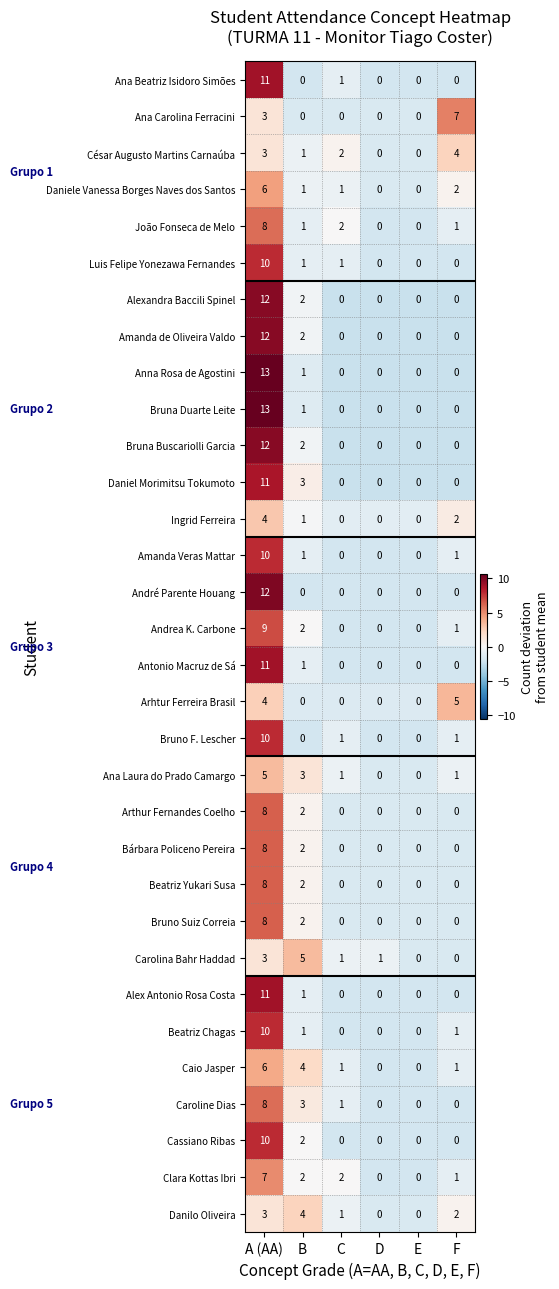

Where is Amanda de Oliveira Valdo nearest to the value 6?

B